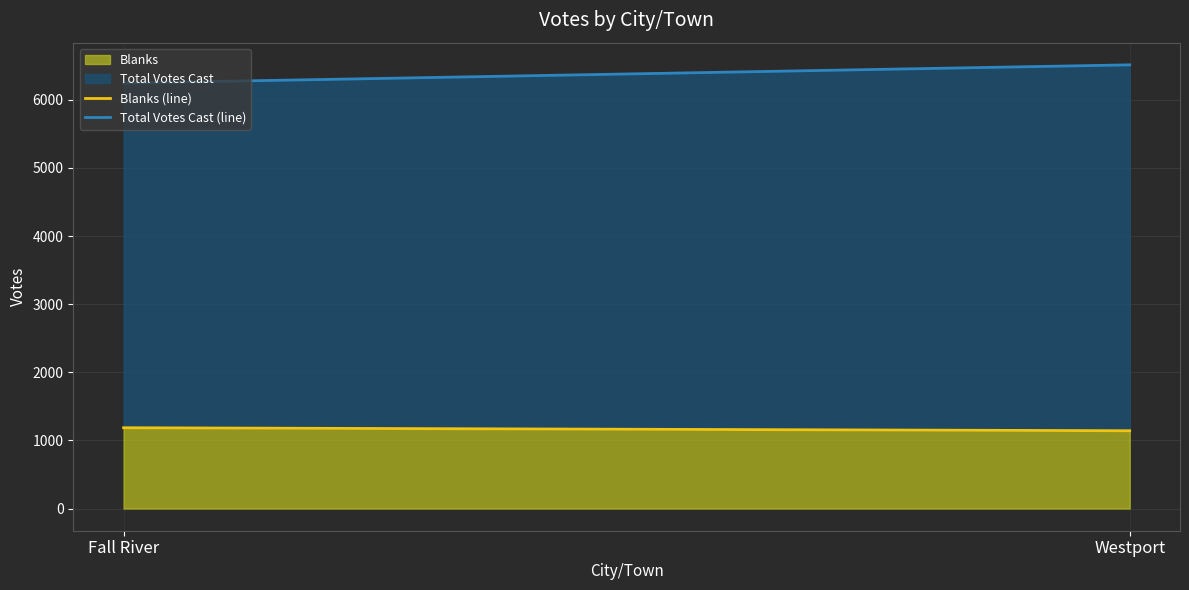

Read the Total Votes Cast (line) value at Fall River, to the nearest 50.

6250